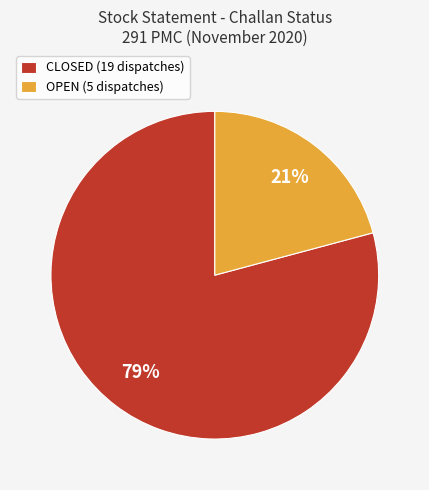

Is it true that CLOSED is 66% of the pie?

False